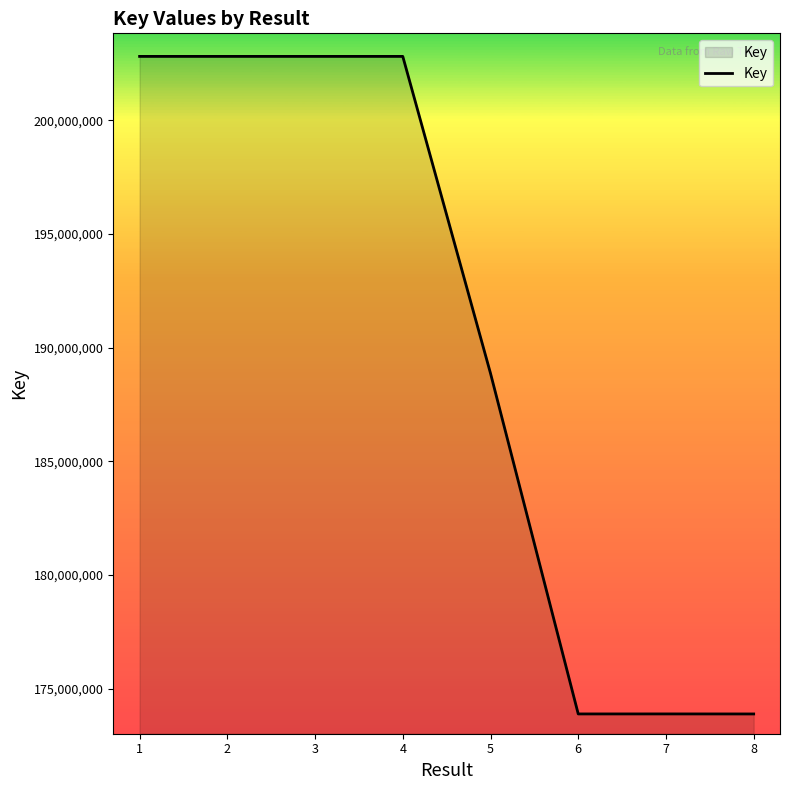

What is the difference between the maximum and minimum values?

28920530